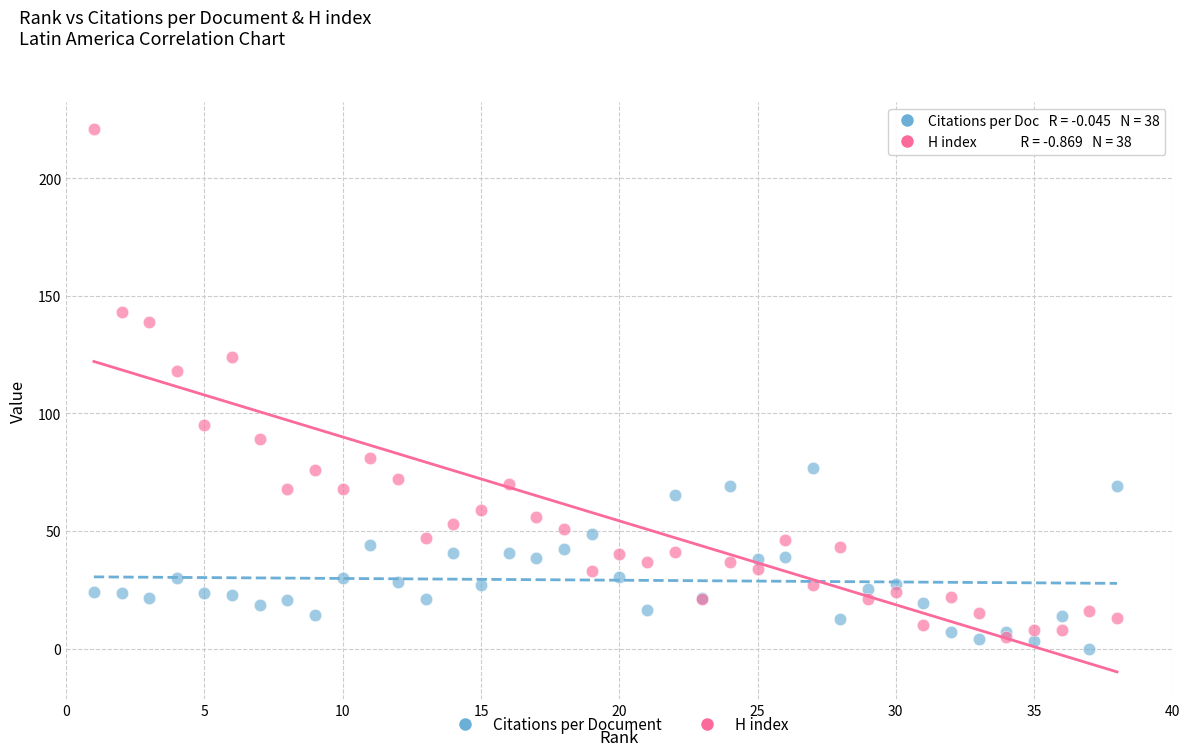

Which series has the largest Y range (max minus min)?

H index